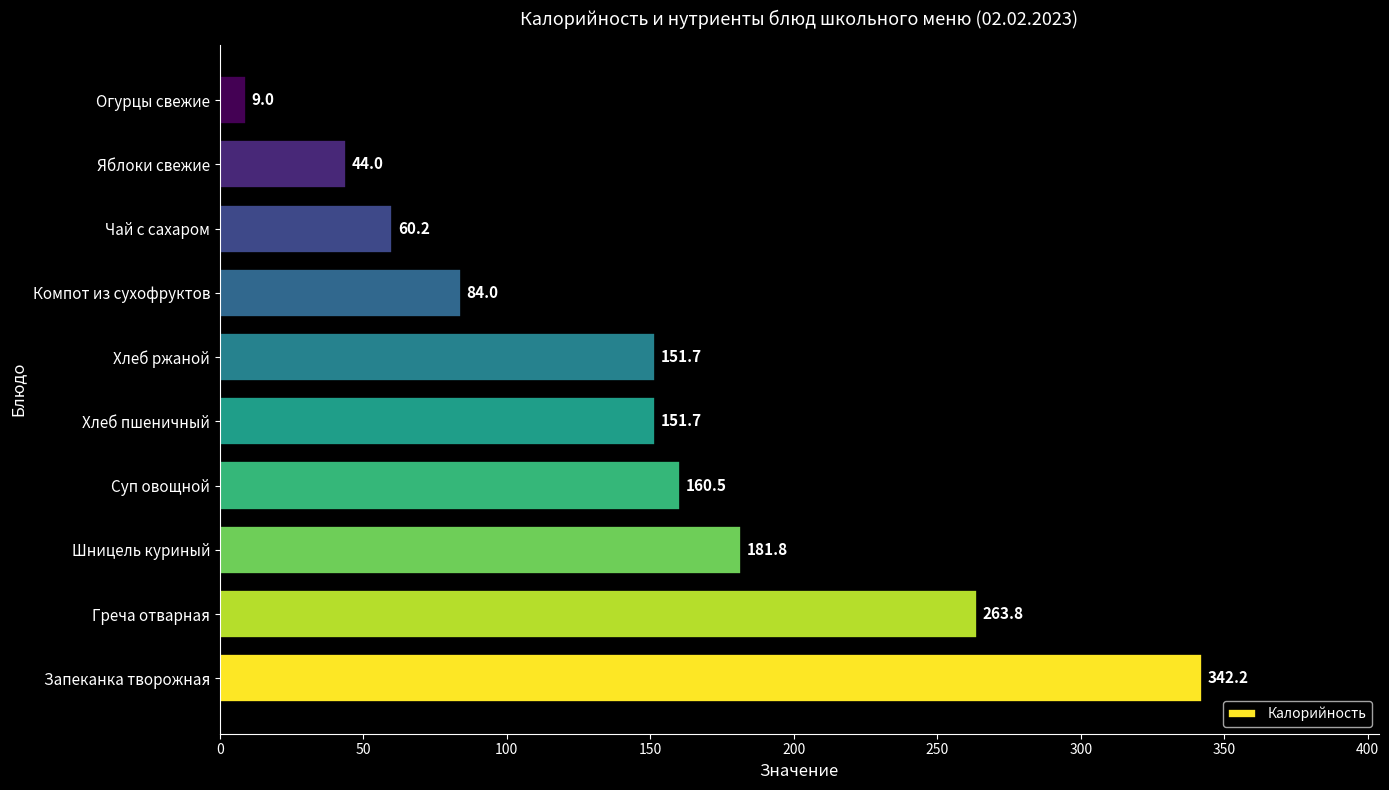

Which category has the lowest value across all series?

Огурцы свежие